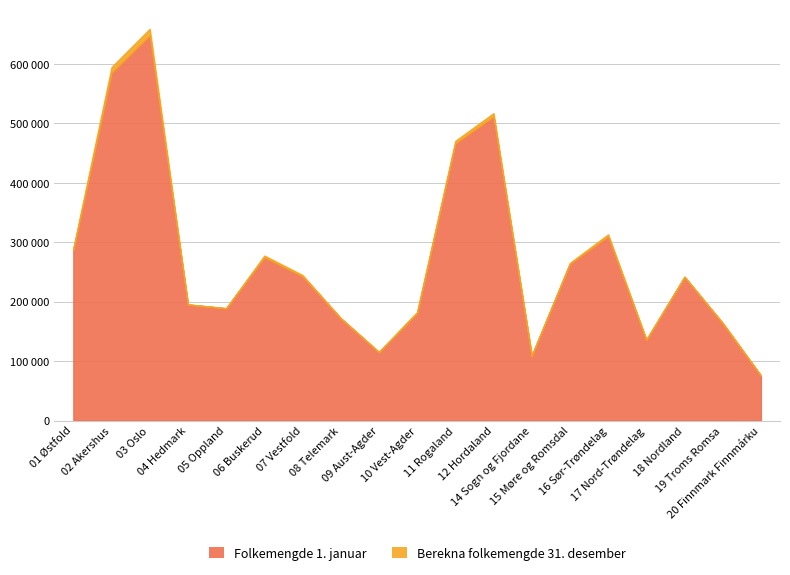

Rank the categories by Berekna folkemengde 31. desember value from highest to lowest.

03 Oslo, 02 Akershus, 12 Hordaland, 11 Rogaland, 16 Sør-Trøndelag, 01 Østfold, 06 Buskerud, 15 Møre og Romsdal, 07 Vestfold, 18 Nordland, 04 Hedmark, 05 Oppland, 10 Vest-Agder, 08 Telemark, 19 Troms Romsa, 17 Nord-Trøndelag, 09 Aust-Agder, 14 Sogn og Fjordane, 20 Finnmark Finnmárku